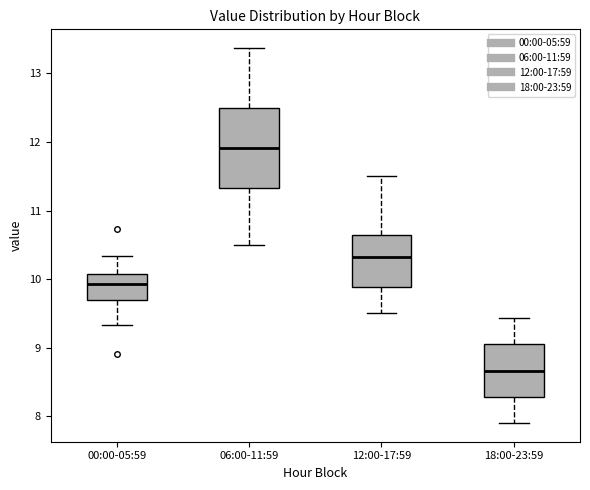

Reading left to right, transcribe this box plot: for each box, give where its median line is, the range the box spans, and where its two whiskers end, as read against the y-axis. The values are not printed on the chart, so give them approximately, as read against the axis.

00:00-05:59: median 9.9, box 9.7 to 10.1, whiskers 9.3 to 10.3
06:00-11:59: median 11.9, box 11.3 to 12.5, whiskers 10.5 to 13.4
12:00-17:59: median 10.3, box 9.9 to 10.6, whiskers 9.5 to 11.5
18:00-23:59: median 8.7, box 8.3 to 9.0, whiskers 7.9 to 9.4